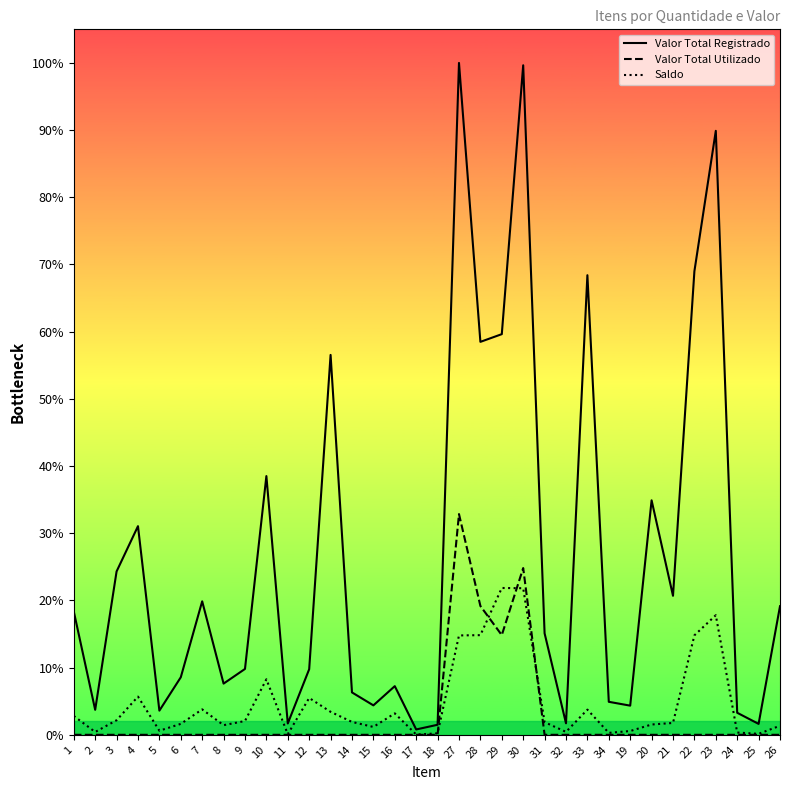

True or false: Valor Total Registrado and Saldo intersect in this chart.

False